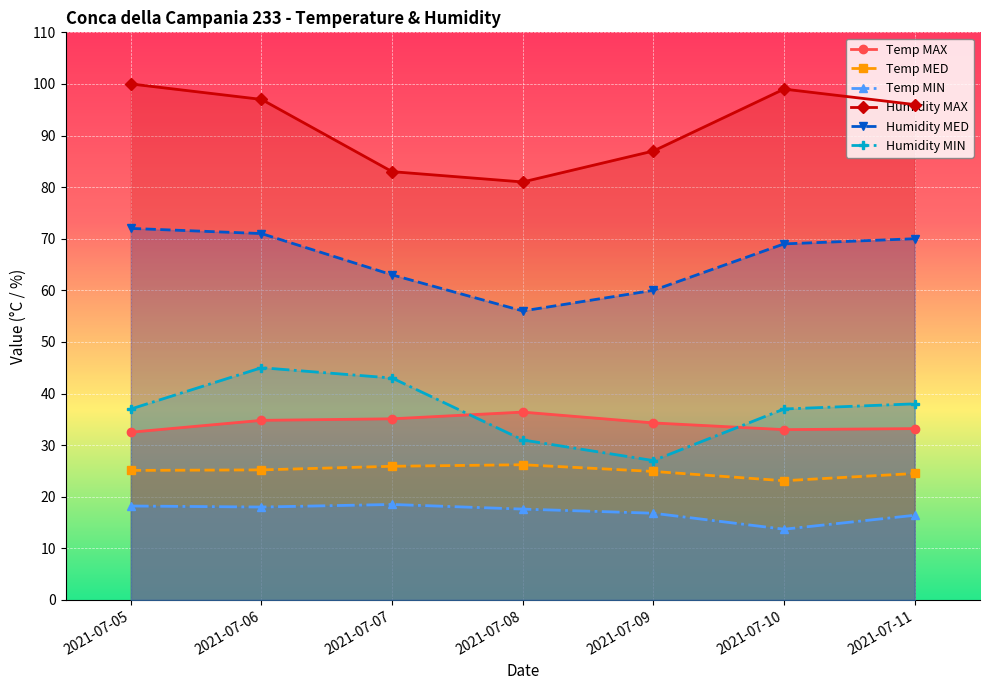

What is the difference between the highest and lowest values at 2021-07-08?

63.4